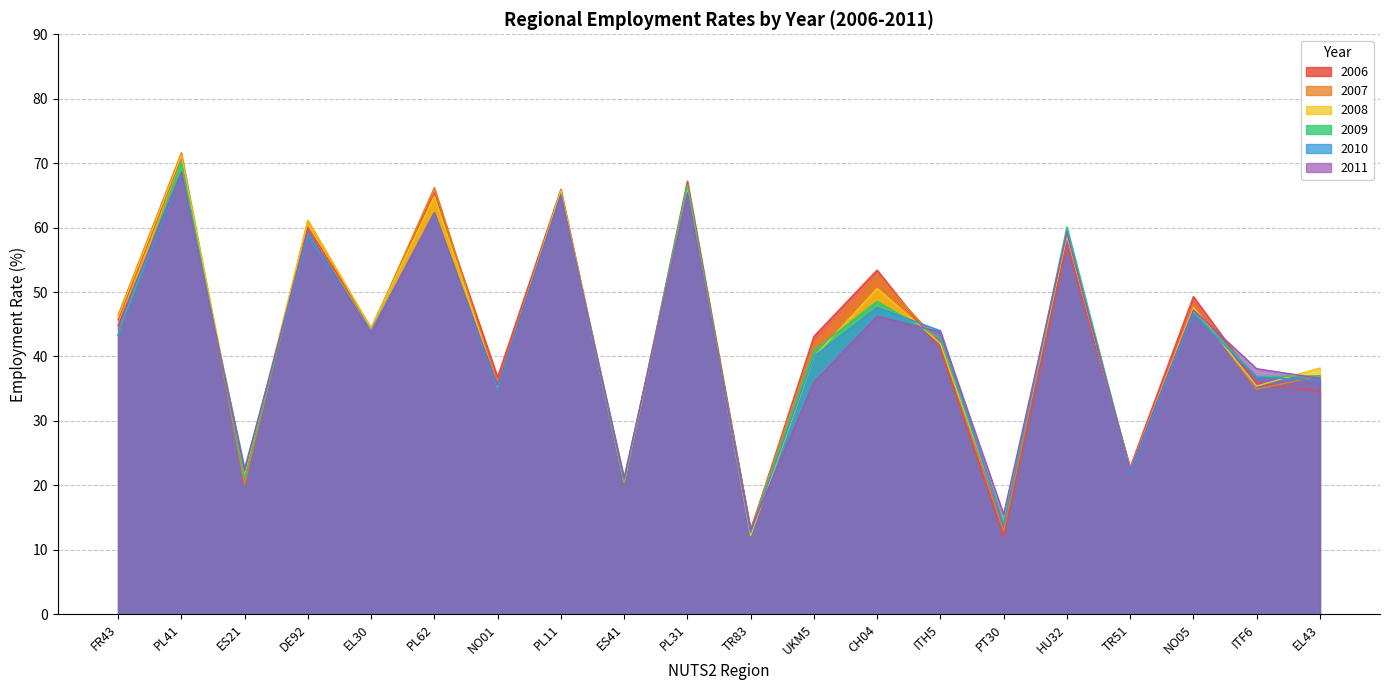

Rank the series by their maximum value, from lowest to highest.

2010, 2011, 2009, 2006, 2008, 2007